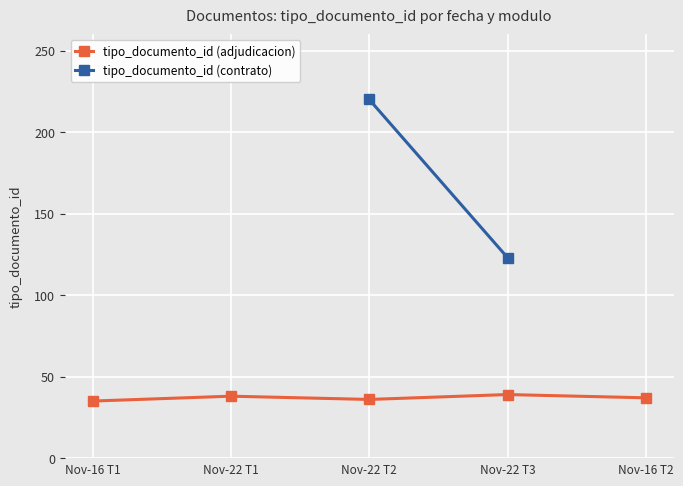

How many values are below 37?

2